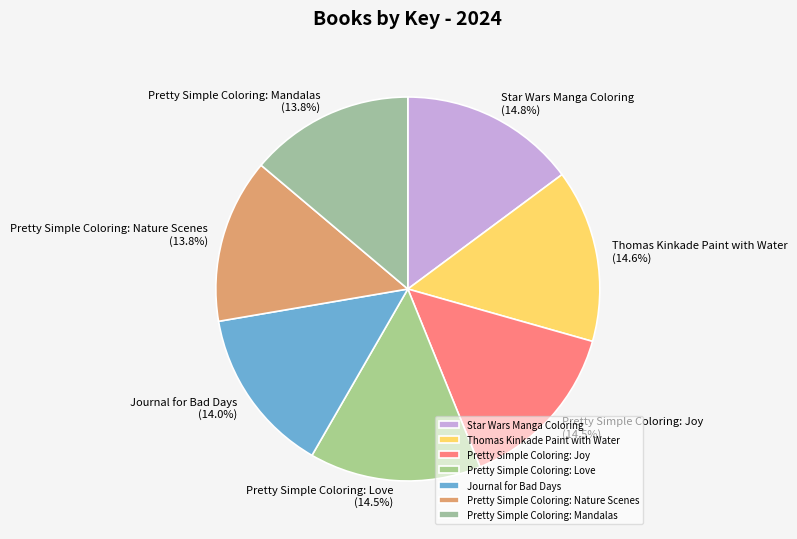

What is the ratio of the value at Pretty Simple Coloring: Nature Scenes to the value at Pretty Simple Coloring: Joy?

1.0